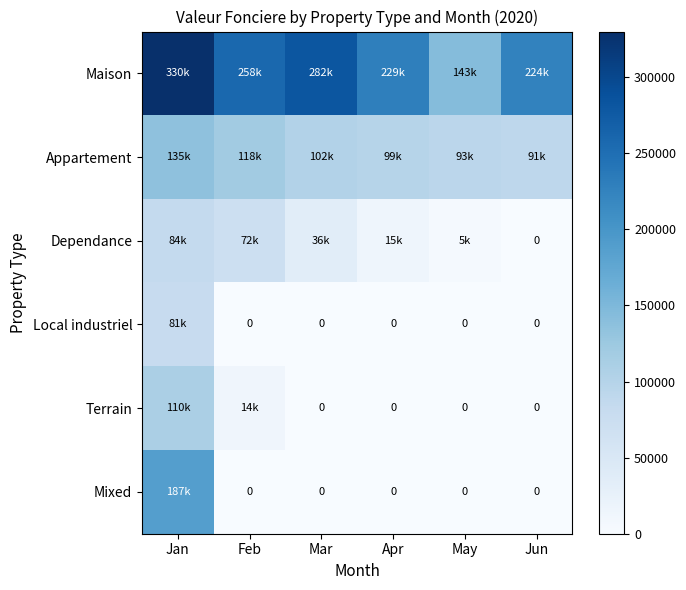

True or false: Mixed has a value of 0 at Mar.

True